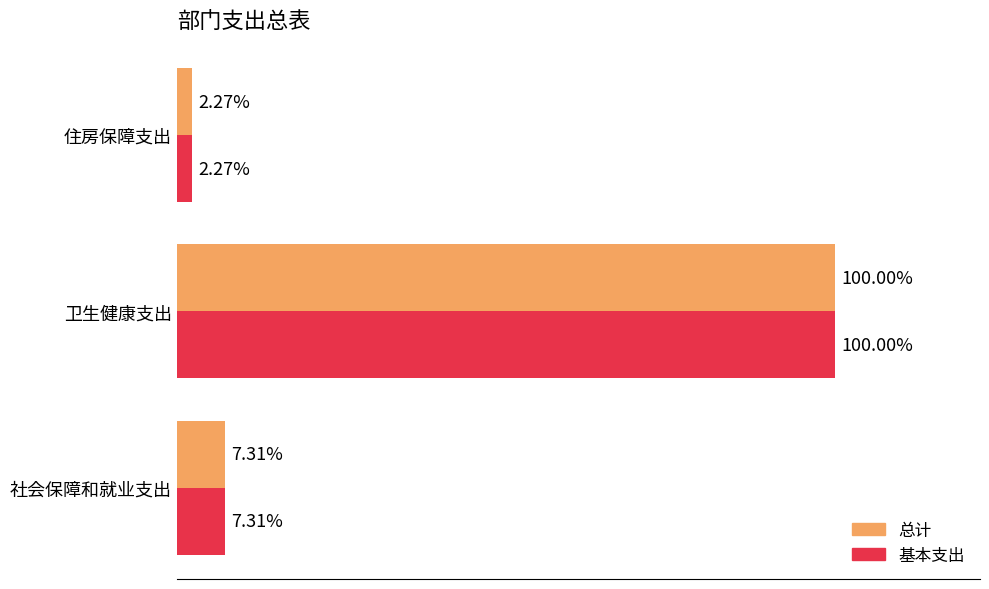

What are all the series names shown in the legend?

总计, 基本支出